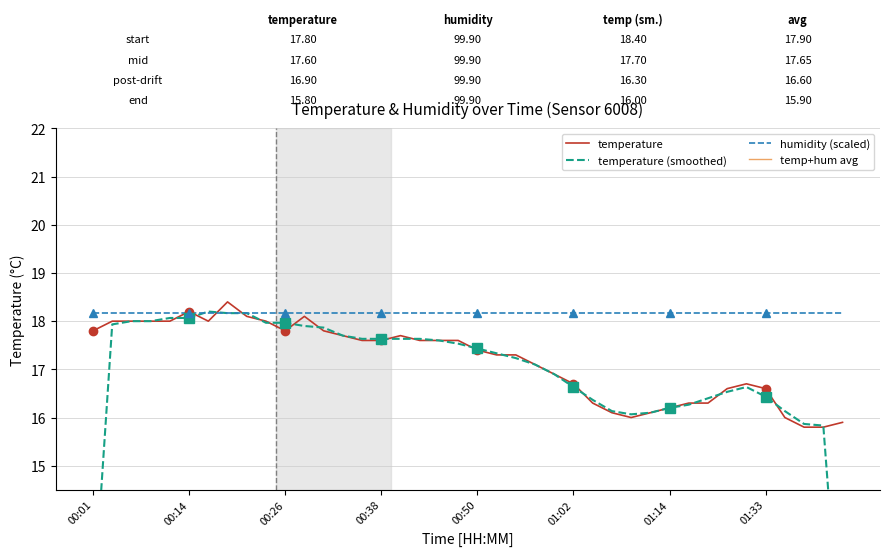

What is the lowest value of the humidity (scaled) series?

18.2